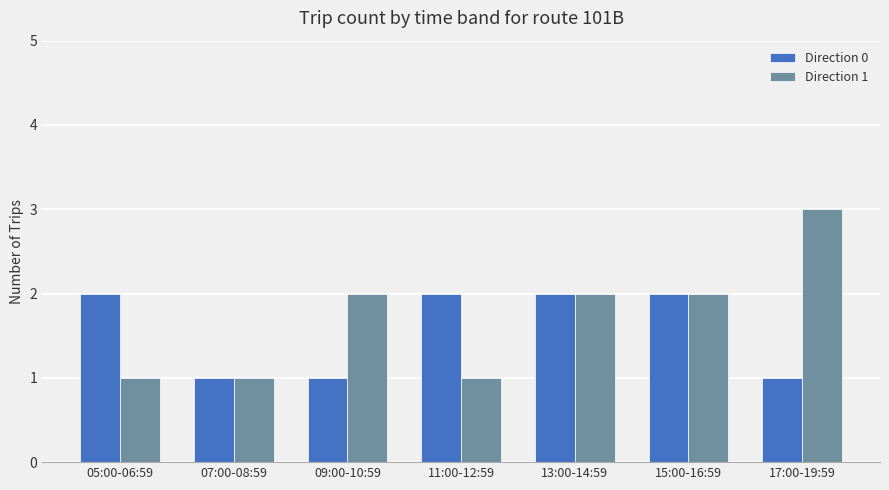

Count the number of categories in the chart.

7